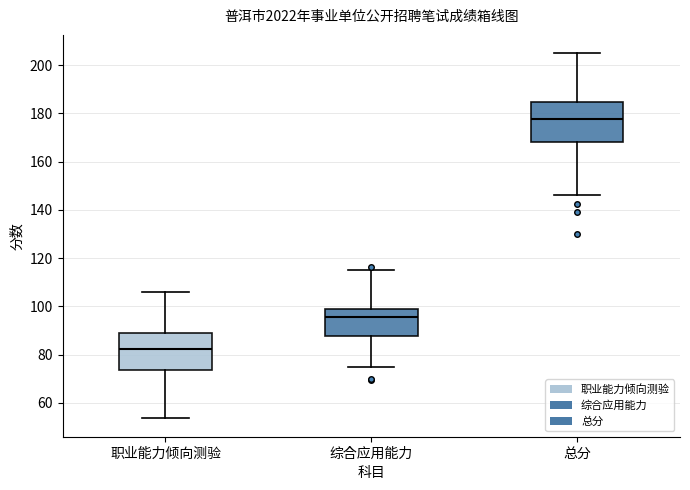

Where does the upper whisker of the box for 职业能力倾向测验 end on the y-axis? The values are not printed on the chart, so give them approximately, as read against the axis.

106